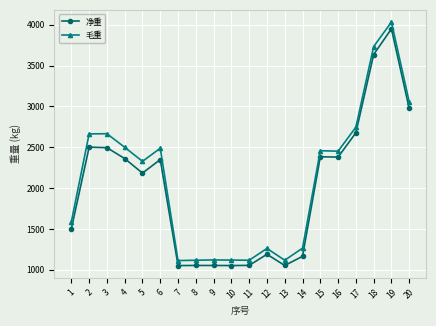

At which label does 毛重 first exceed 2452?

2